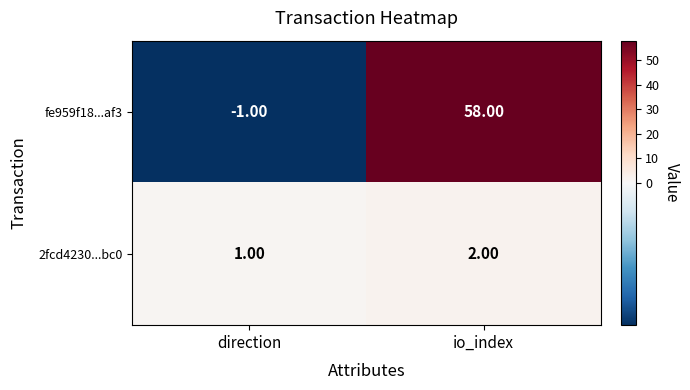

At which label is fe959f18...af3 closest to 28?

direction